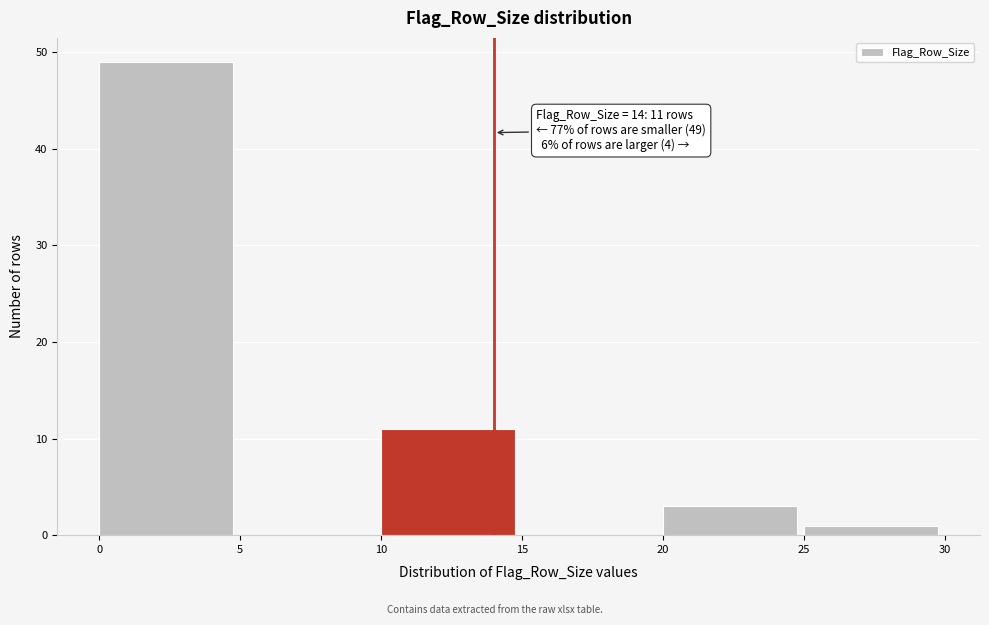

Reading right to left, transcribe all the data shown in this chart.

25=1	20=3	15=0	10=11	5=0	0=49